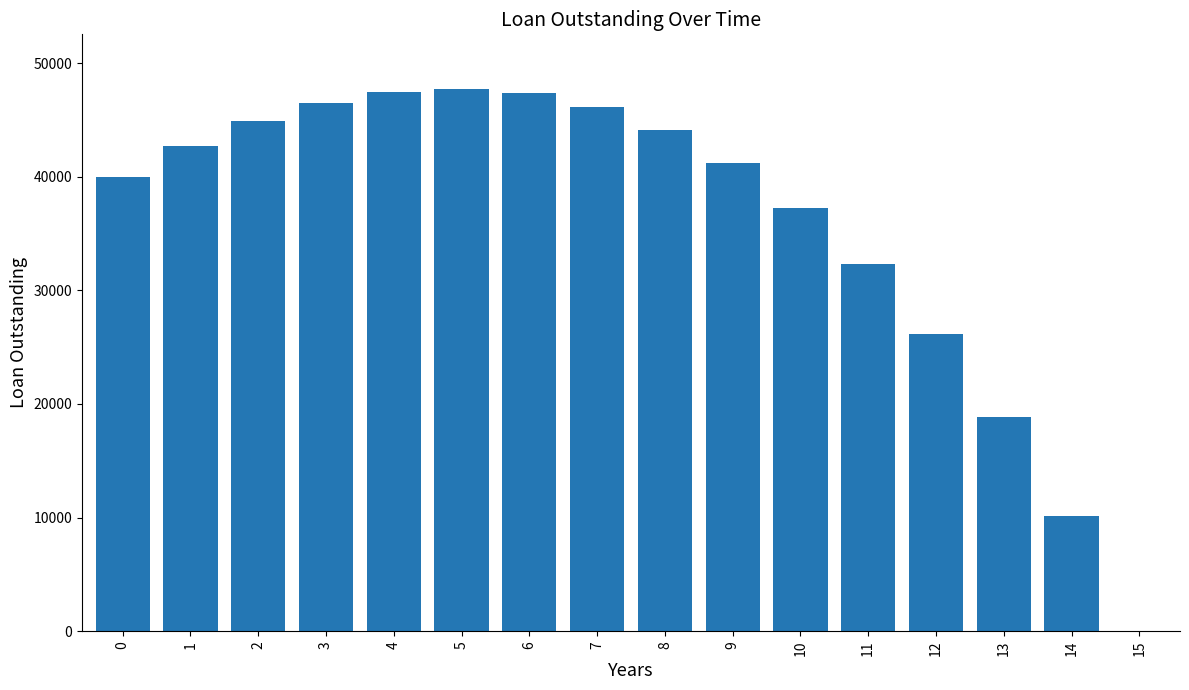

What is the change in value from 12 to 15?

-26182.6